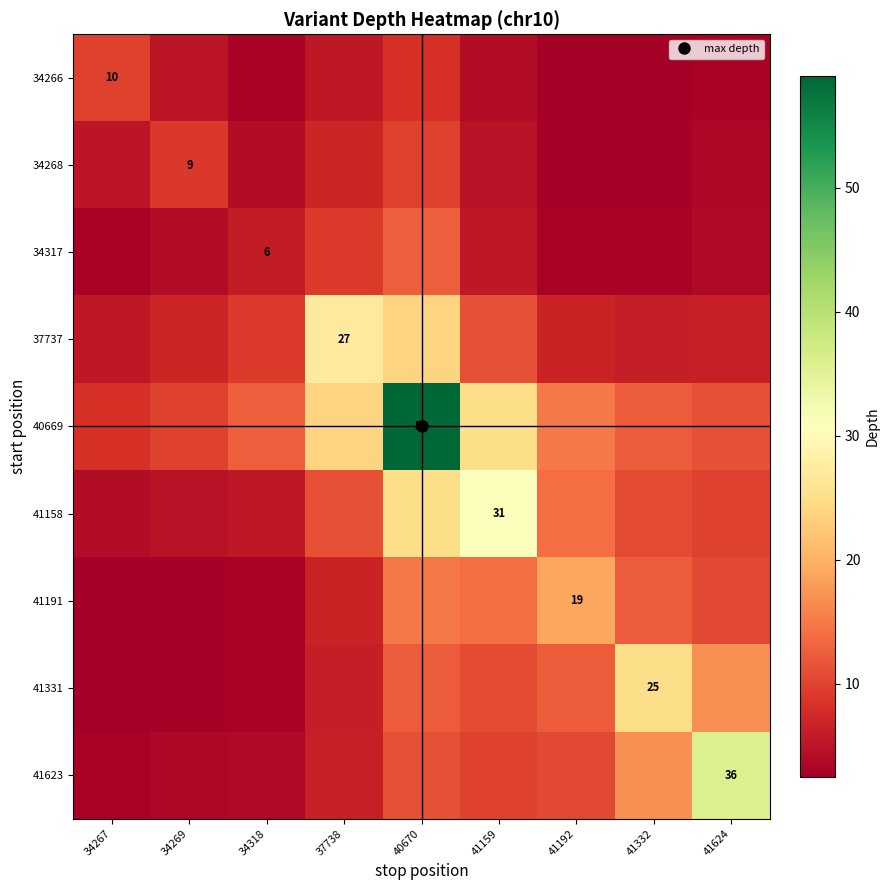

Between 40670 and 41332, which series saw the biggest shift?

40669